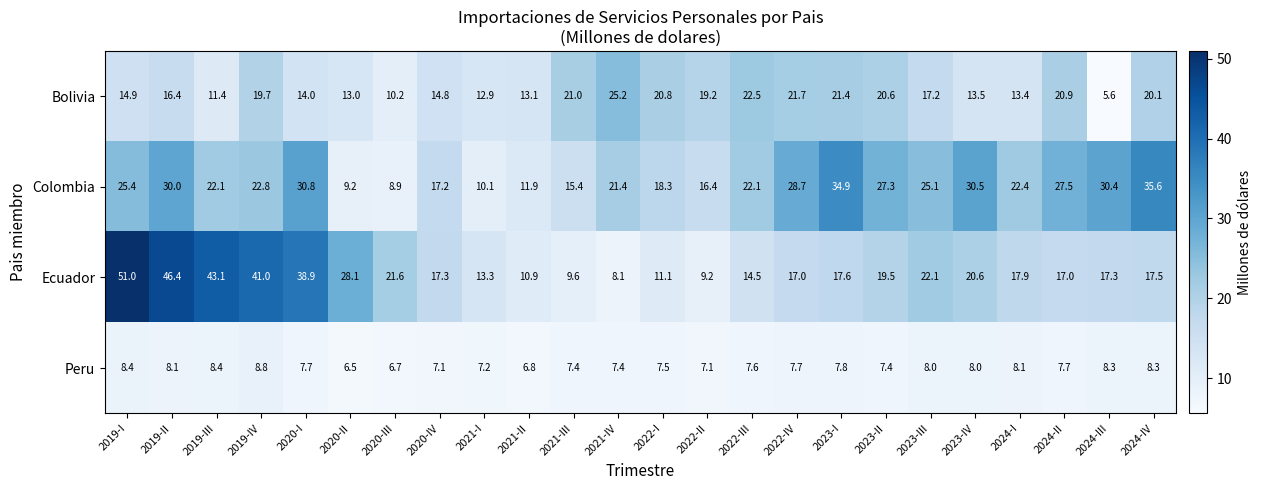

What is the difference between the highest and lowest values at 2021-I?

6.1